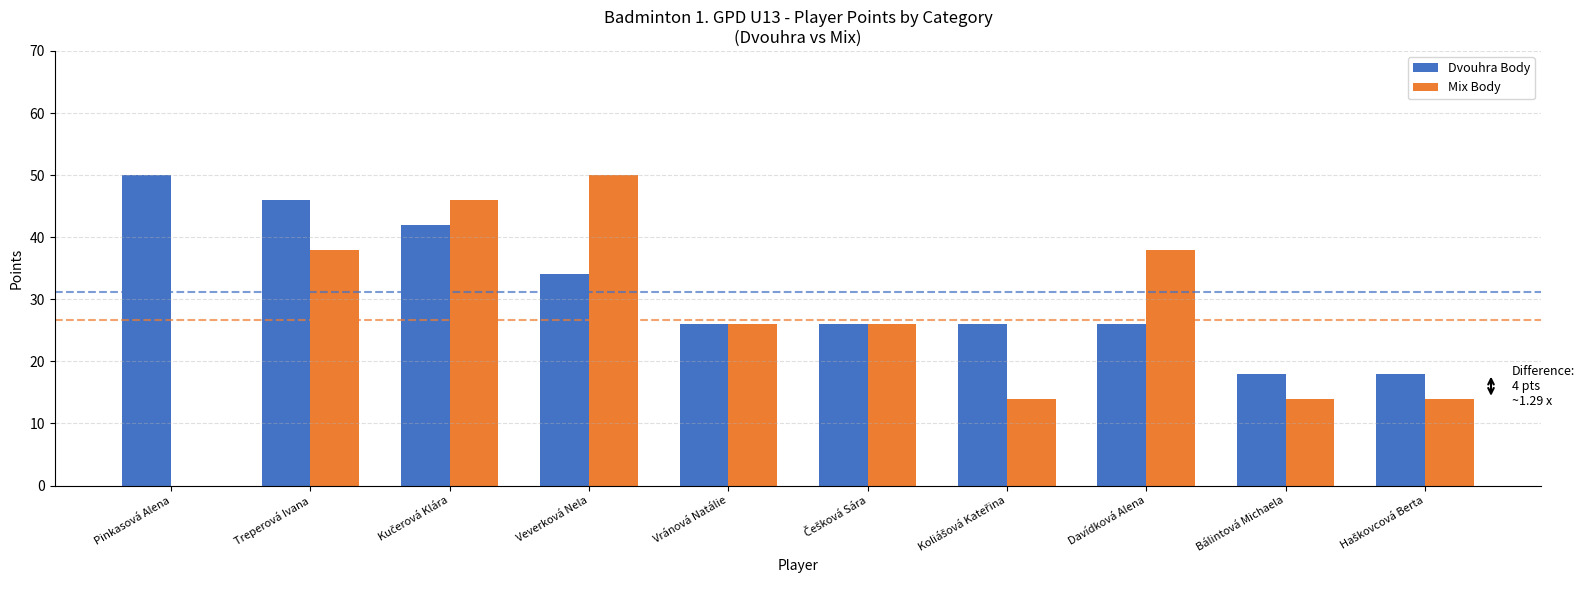

Reading left to right, list all the values displayed in this chart.

Dvouhra Body: 50	46	42	34	26	26	26	26	18	18
Mix Body: 0	38	46	50	26	26	14	38	14	14